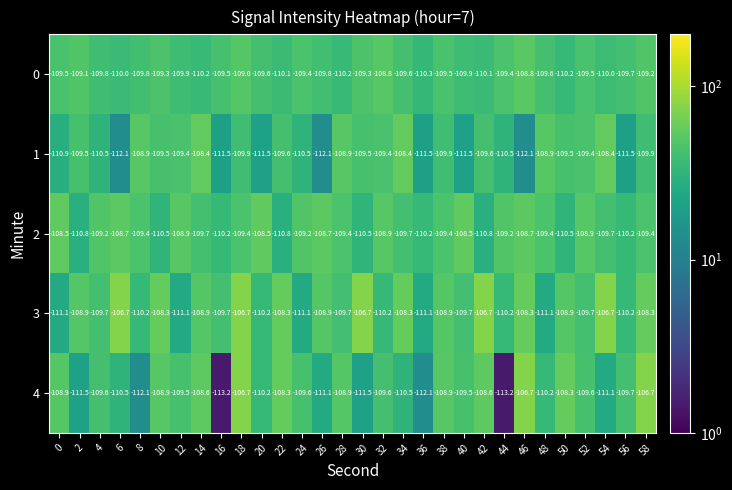

Which series has the largest total across all categories?

3